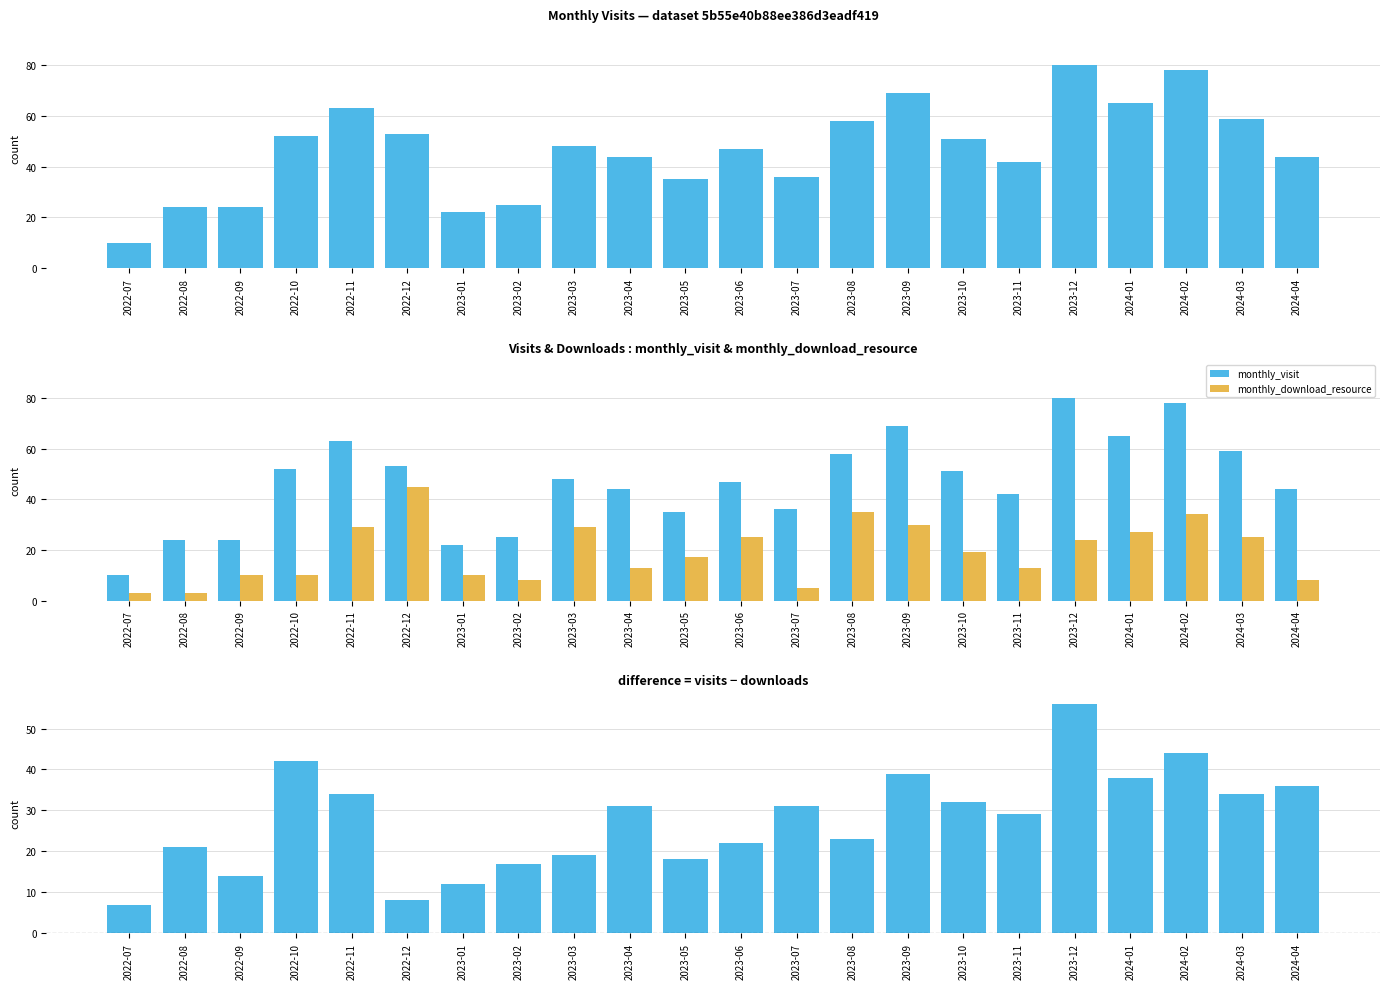

True or false: visit_minus_download has a value of 56 at 2023-09.

False